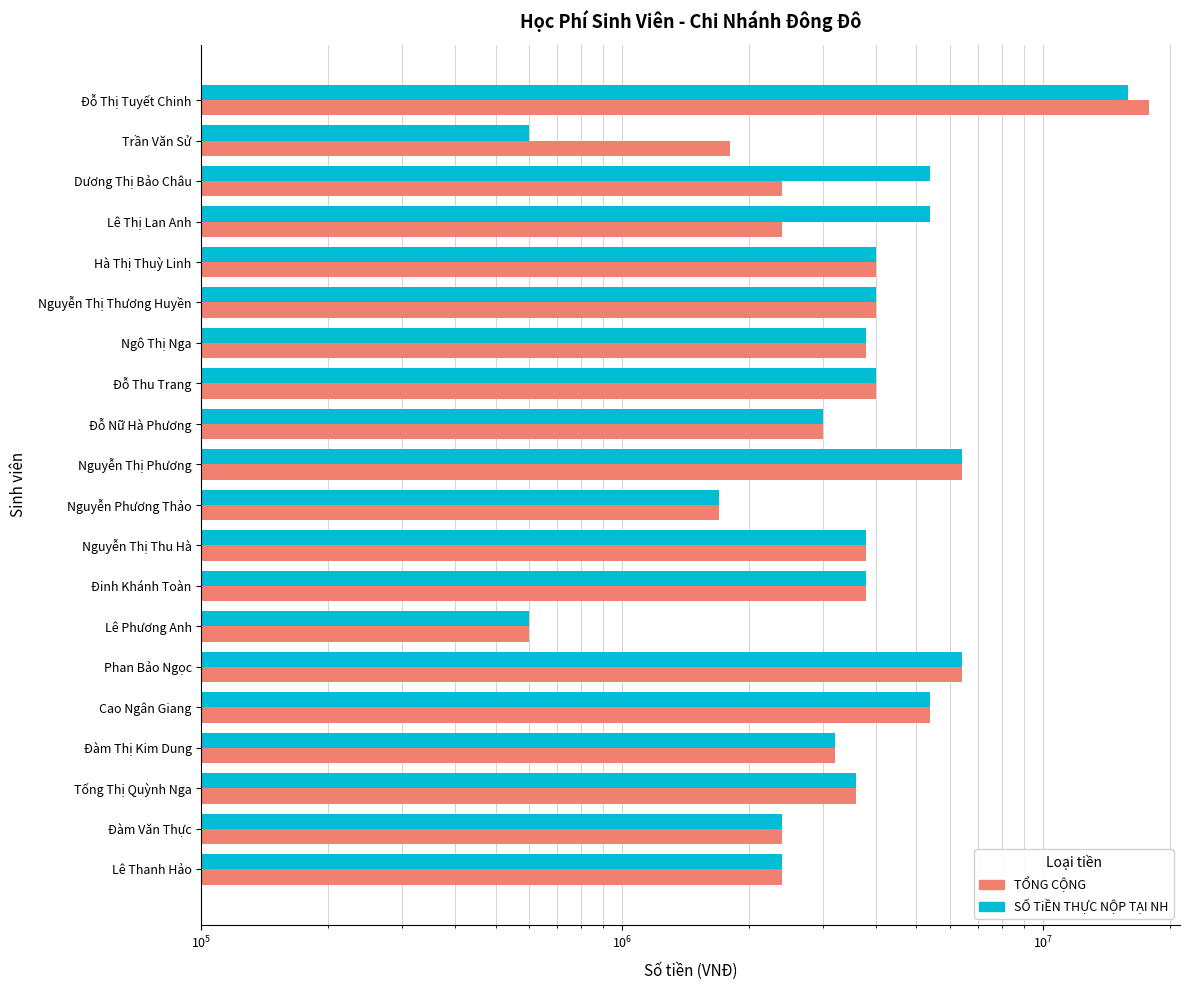

What are all the series names shown in the legend?

TỔNG CỘNG, SỐ TiỀN THỰC NỘP TẠI NH